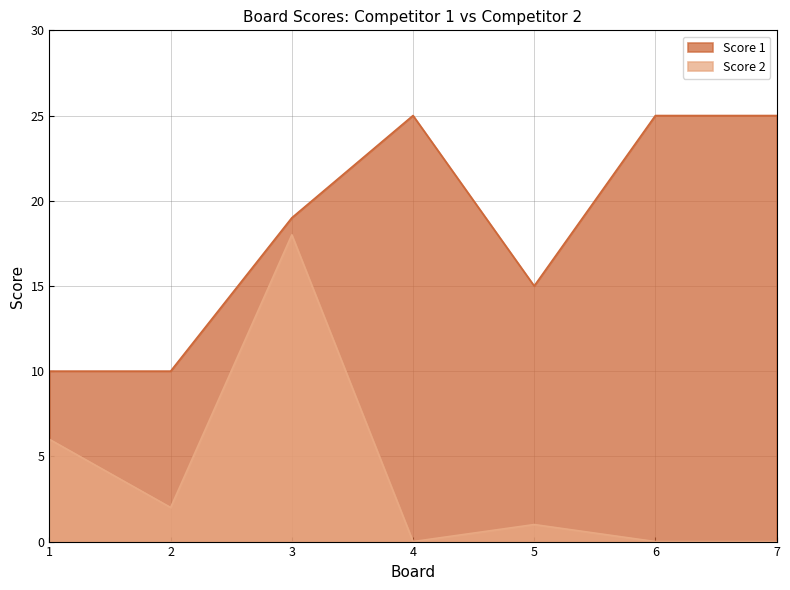

At 3, list the series in order from largest to smallest.

Score 1, Score 2